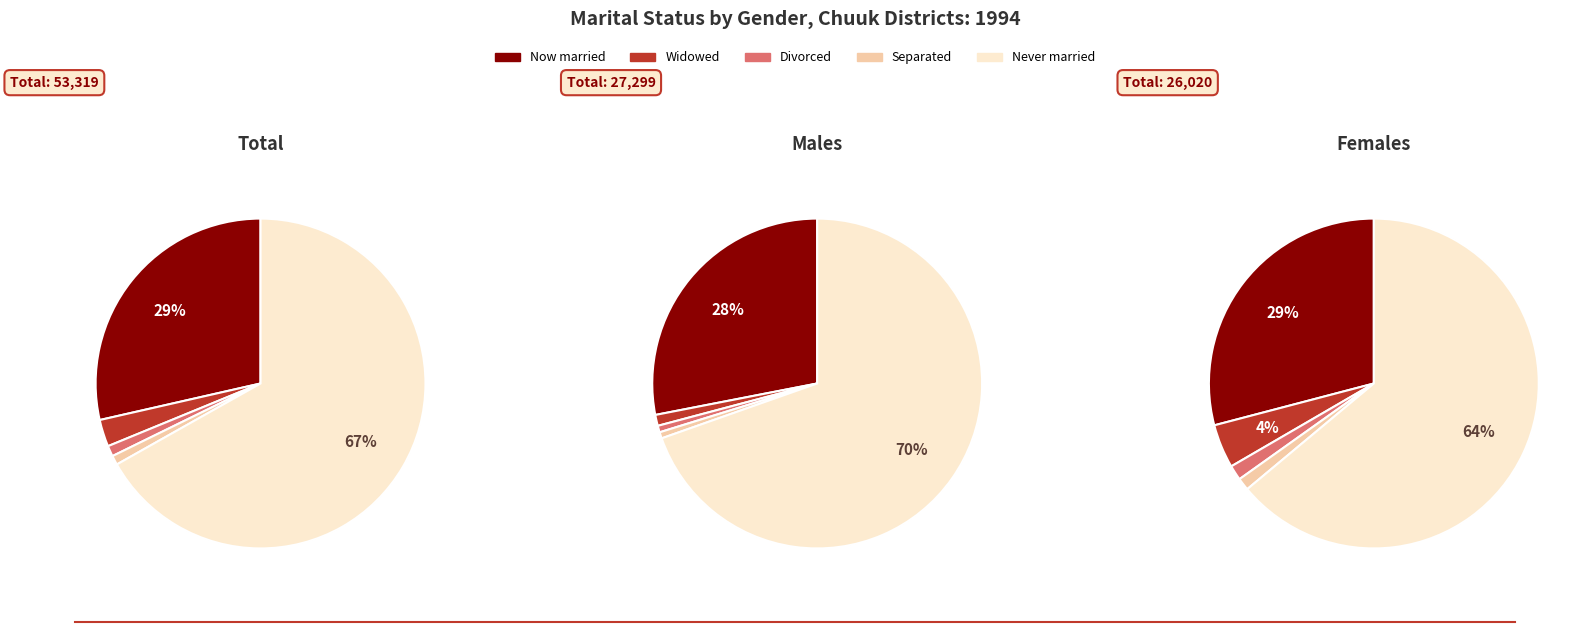

Do Total and Females together represent more than half of the pie?

Yes